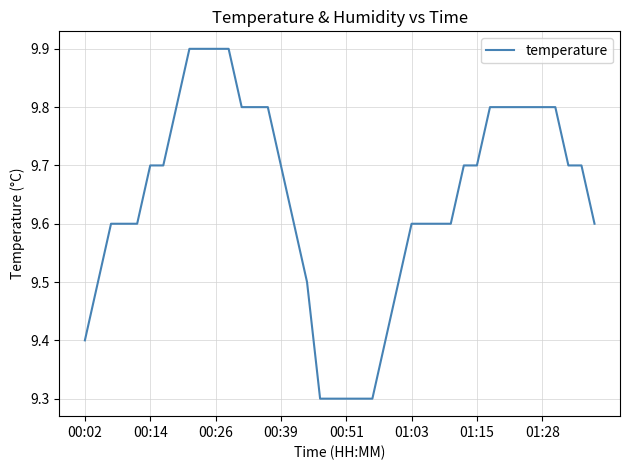

What is the difference between the maximum and minimum values?

0.6